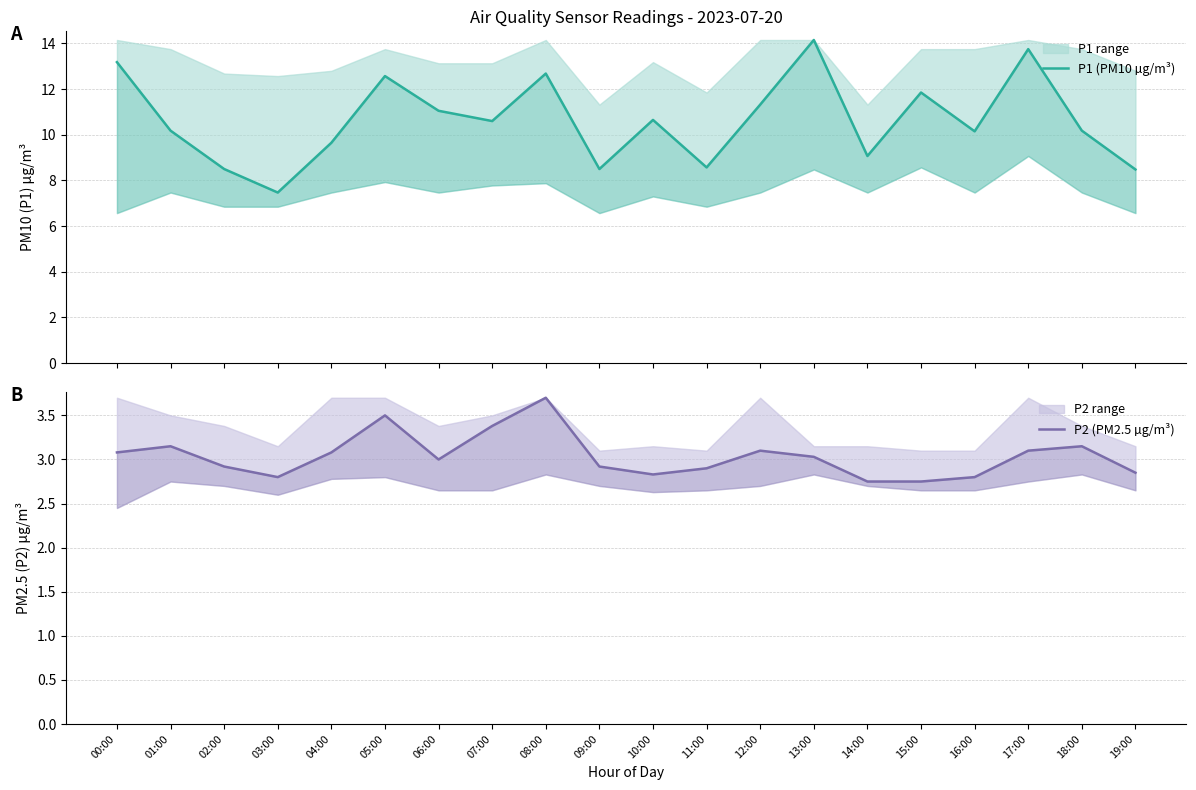

What is the difference between the highest and lowest values at 15:00?

9.1